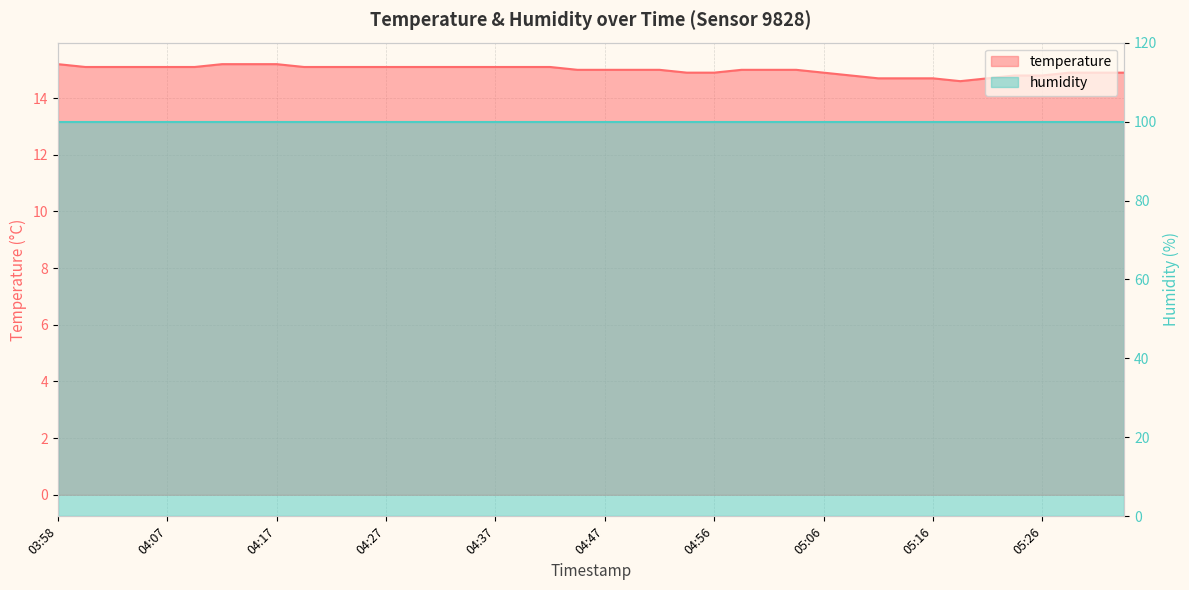

Approximately how many times larger is the value at 05:24 compared to 04:39?

1.0